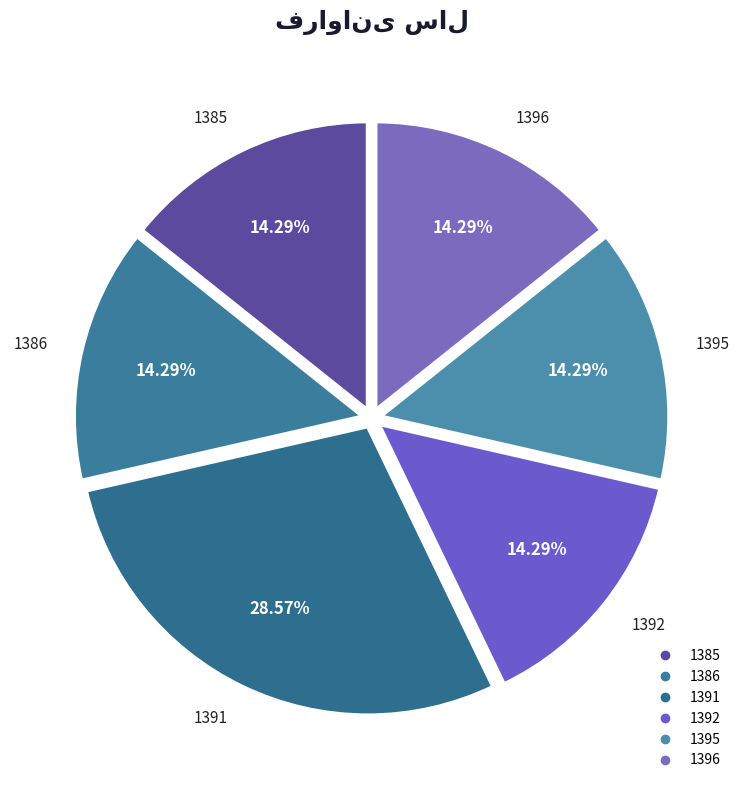

Is 1385 the majority of the pie?

No